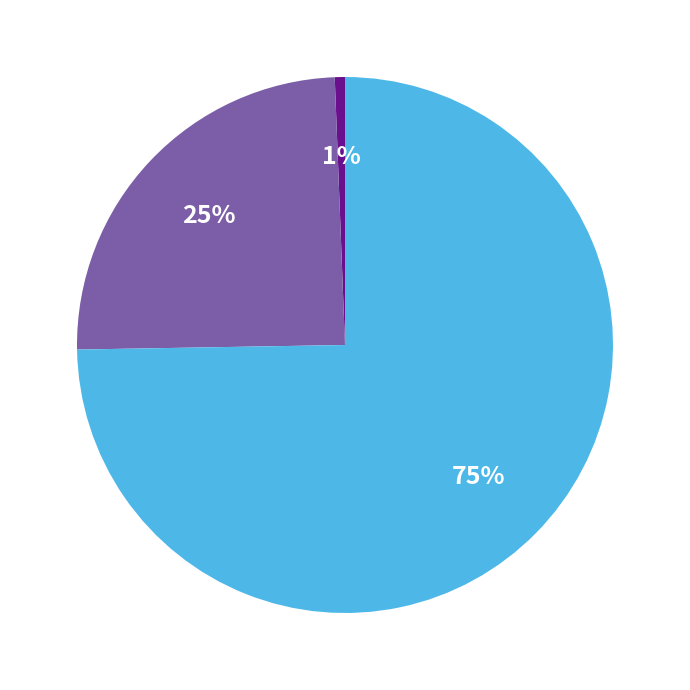

Is there any slice that represents more than half of the pie?

Yes